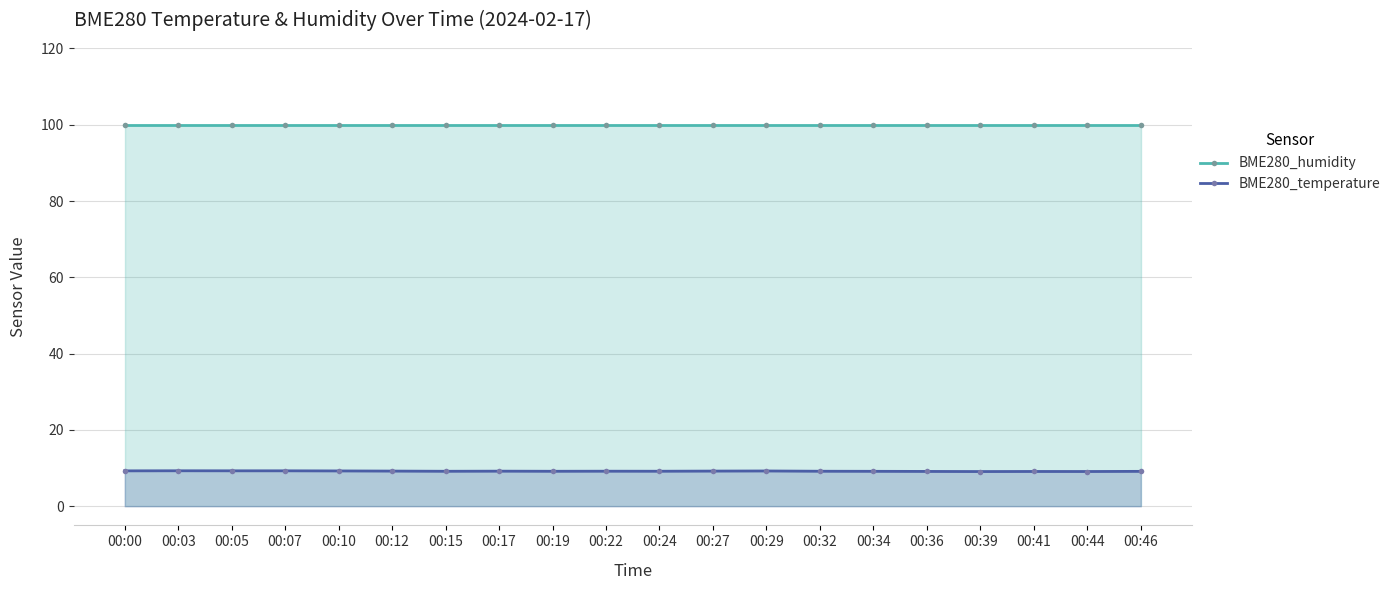

True or false: BME280_humidity and BME280_temperature intersect in this chart.

False